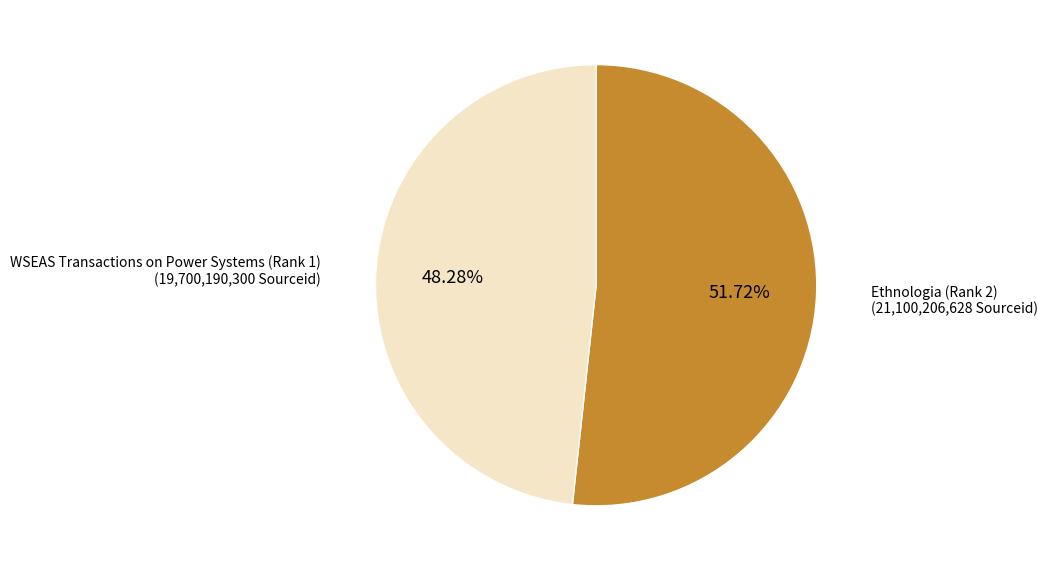

Is there a majority slice in this chart?

Yes